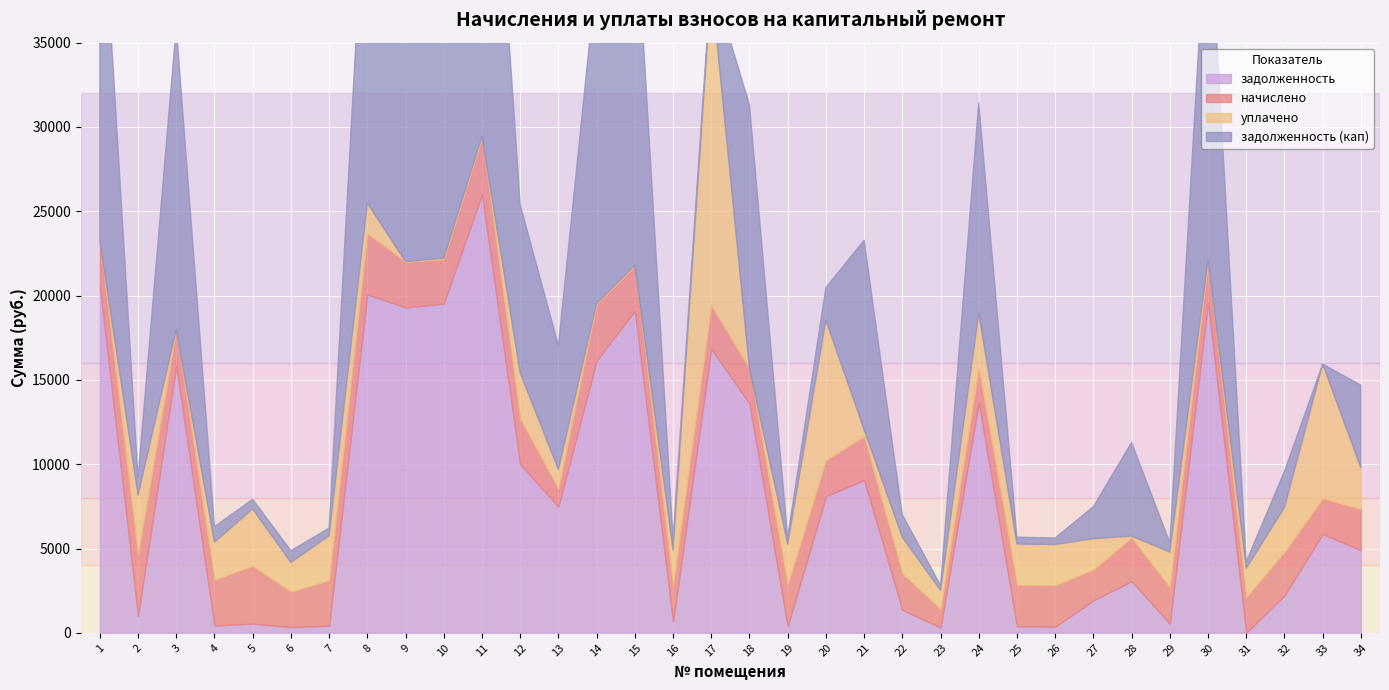

Read the задолженность value at 28.

3062.4